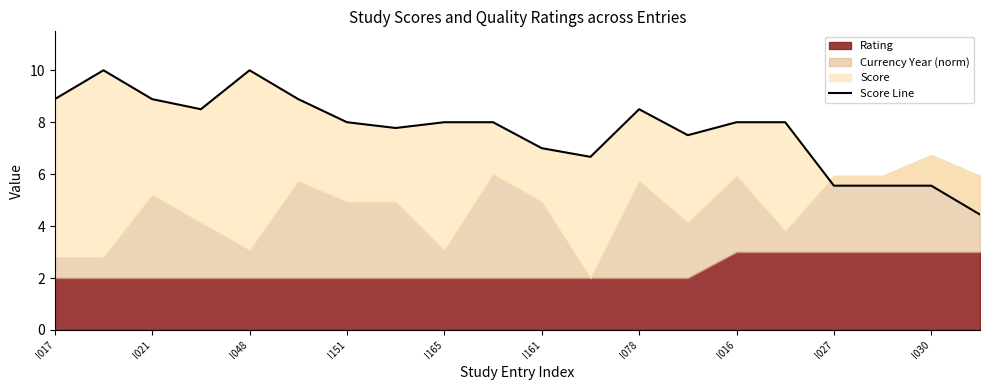

How many points are lower than both their immediate neighbors (excluding endpoints)?

4